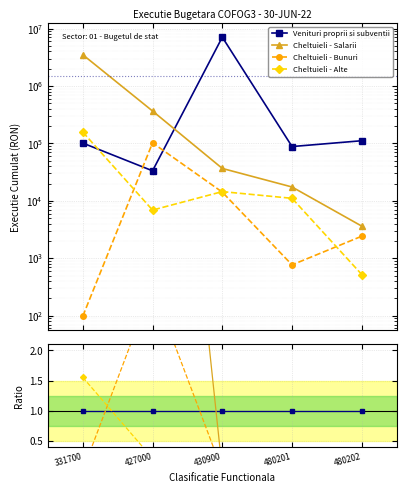

True or false: Cheltuieli - Bunuri and Cheltuieli - Salarii cross at least once.

False